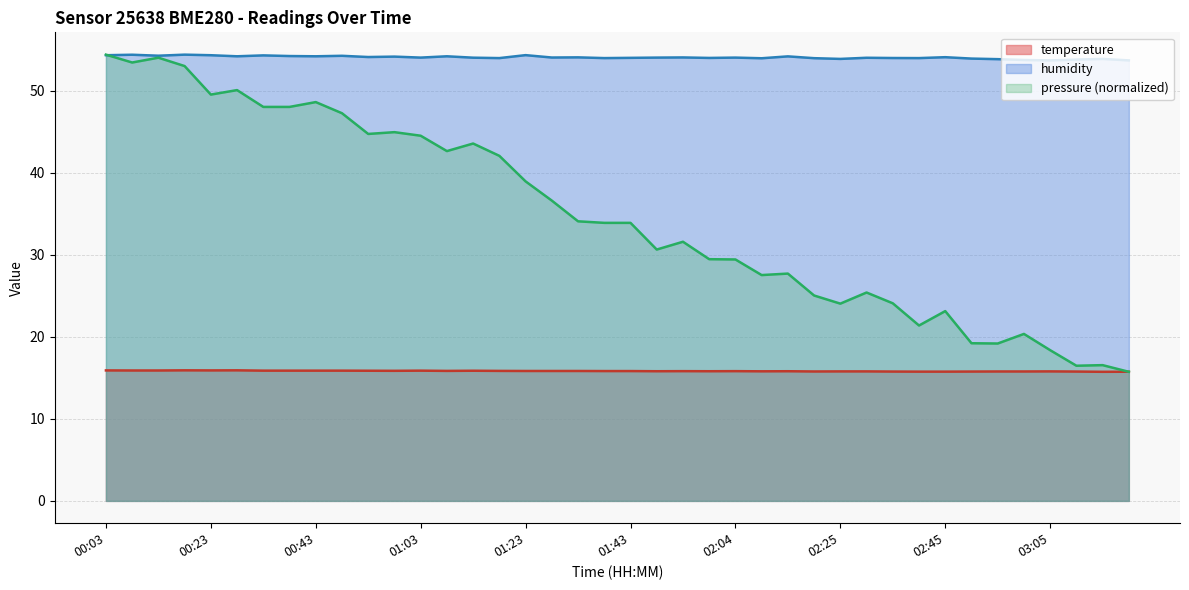

At which label does humidity first exceed 54?

00:03